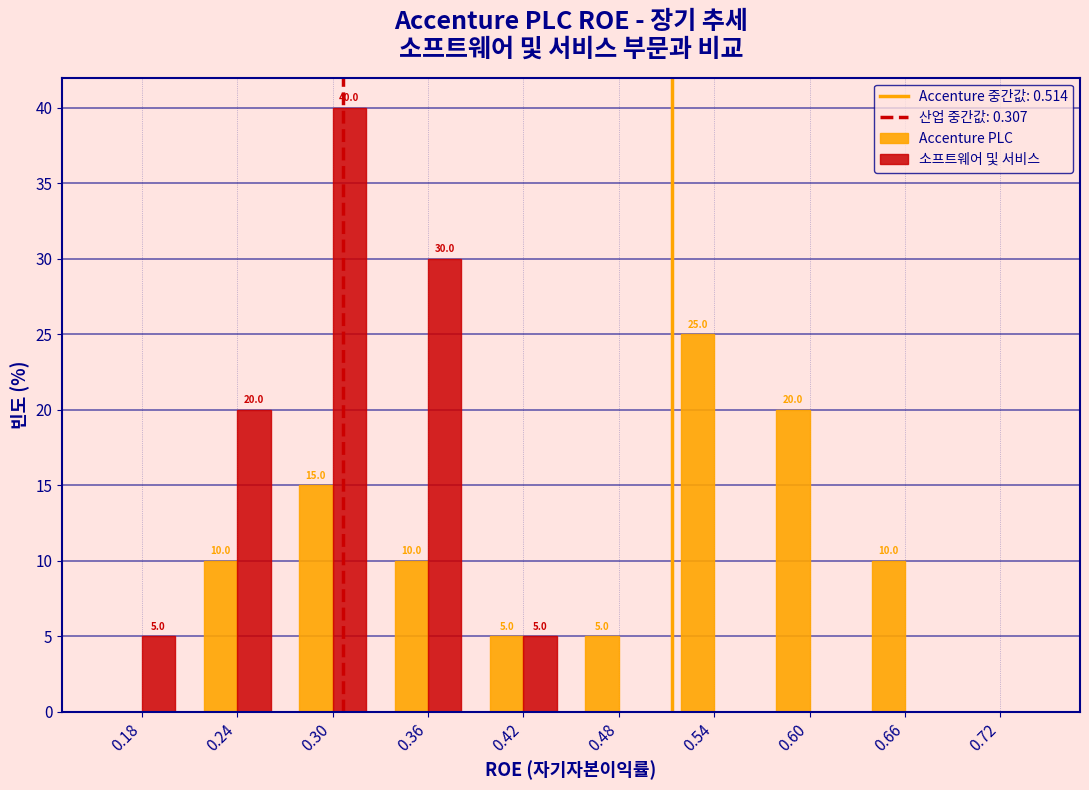

In the Accenture PLC series, which range on the x-axis has the tallest bar?

0.51 to 0.57